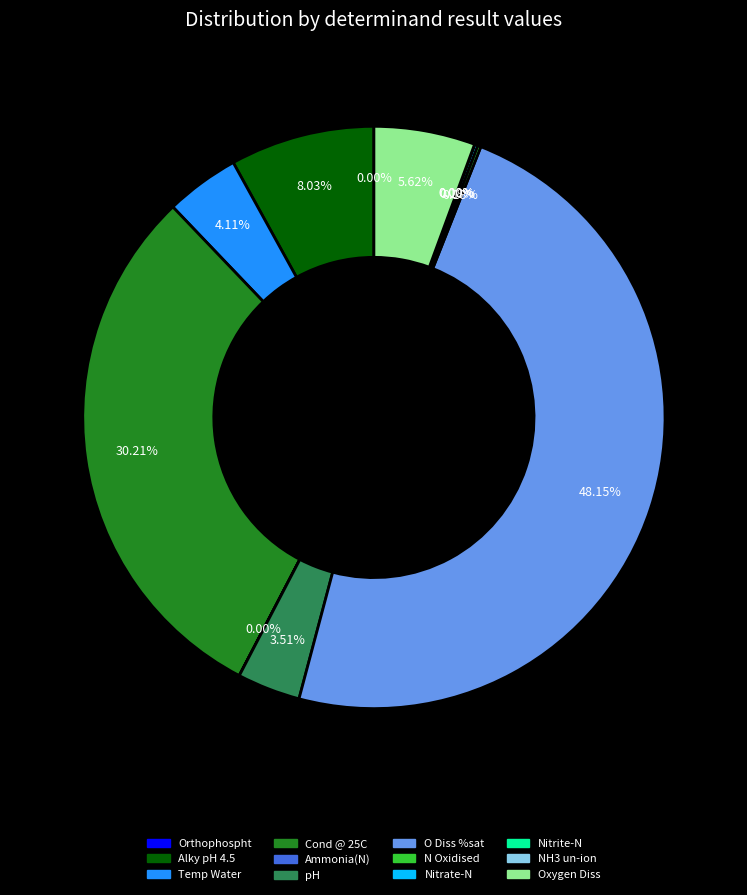

Between Orthophospht and NH3 un-ion, which is larger?

Orthophospht